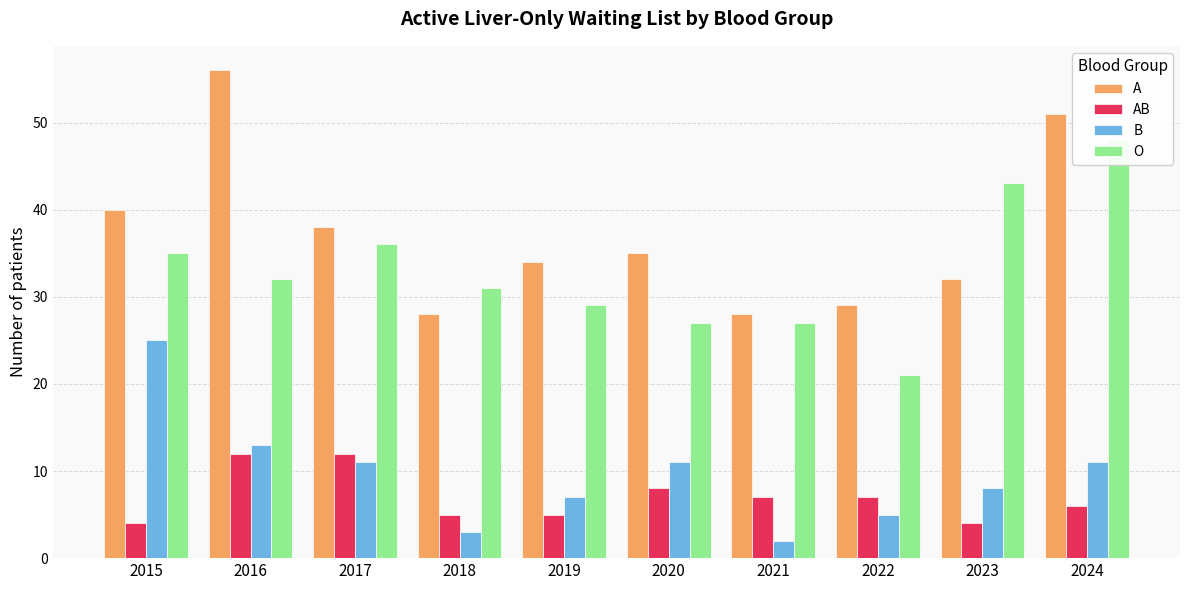

Which series has the largest range (max minus min)?

A